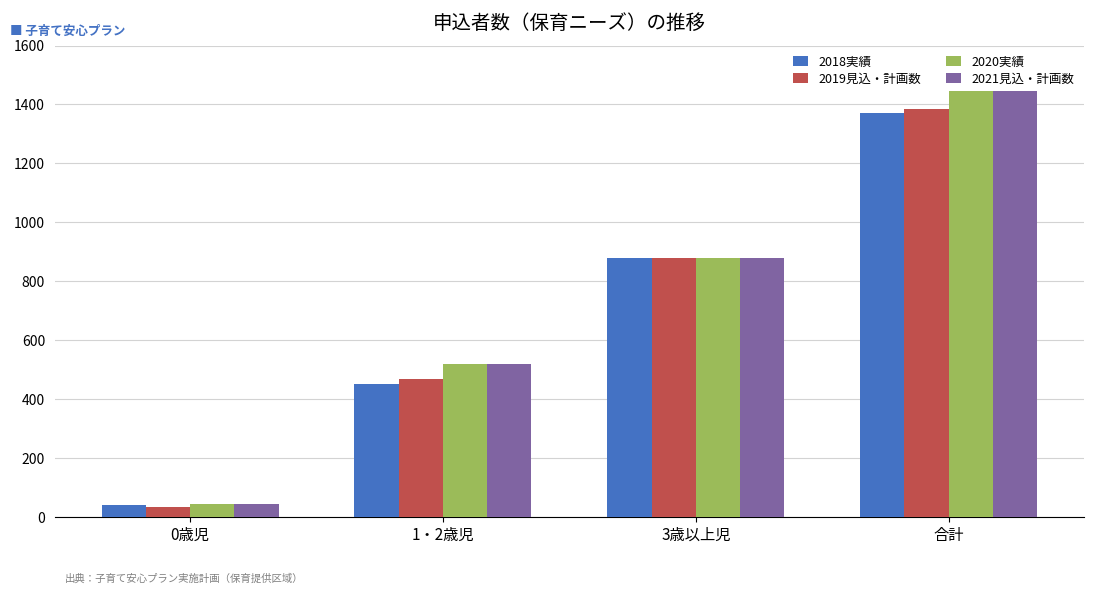

At which category is the sum across all series the highest?

合計